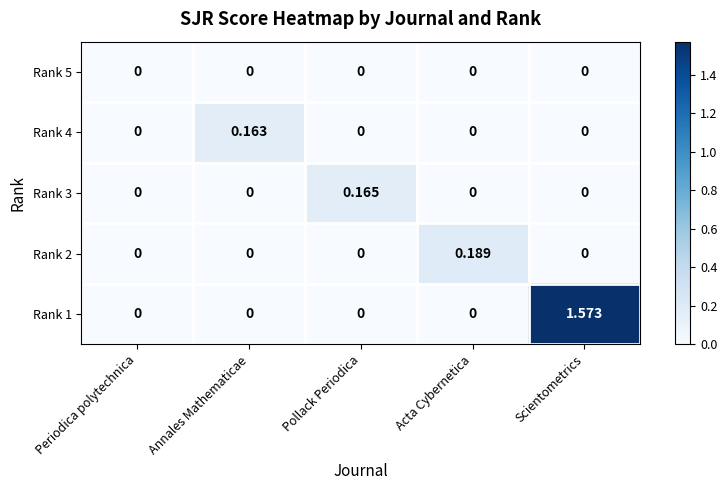

Which category has the highest value across all series?

Scientometrics